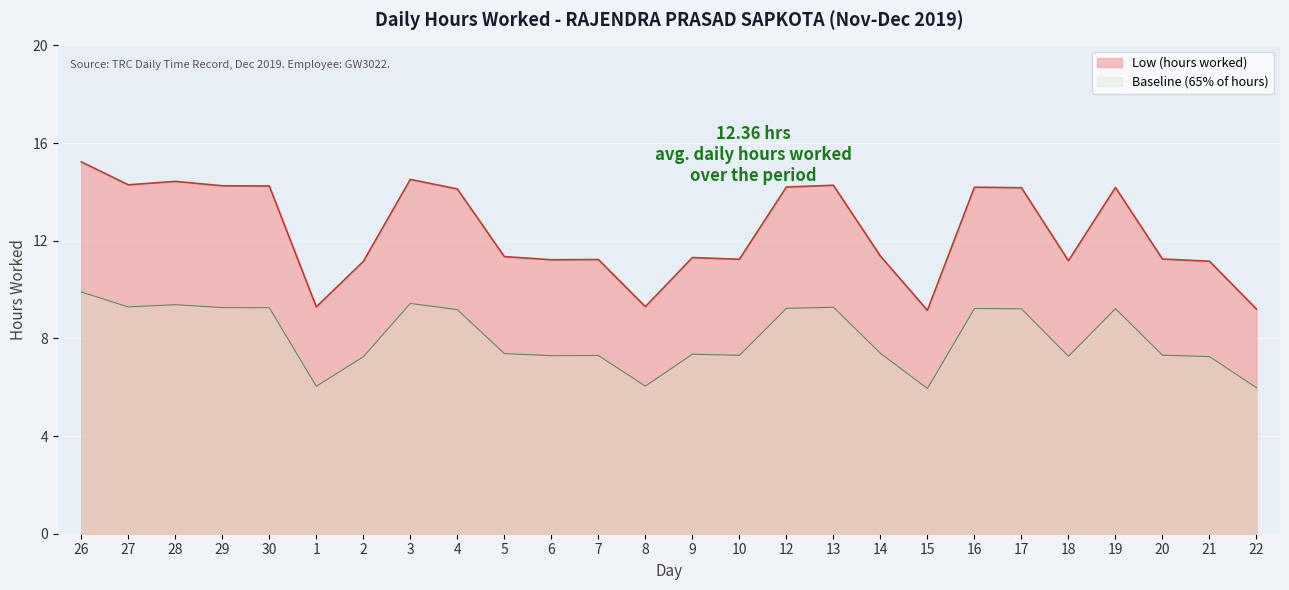

Where is the first local maximum?

28